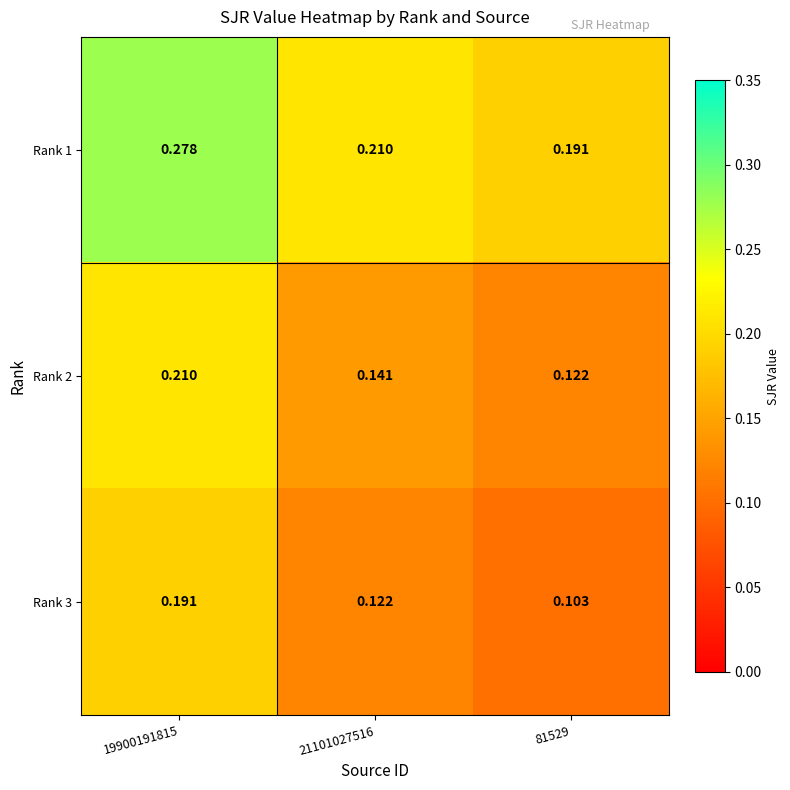

Is the value of Rank 3 at 21101027516 greater than the value of Rank 1 at 81529?

No